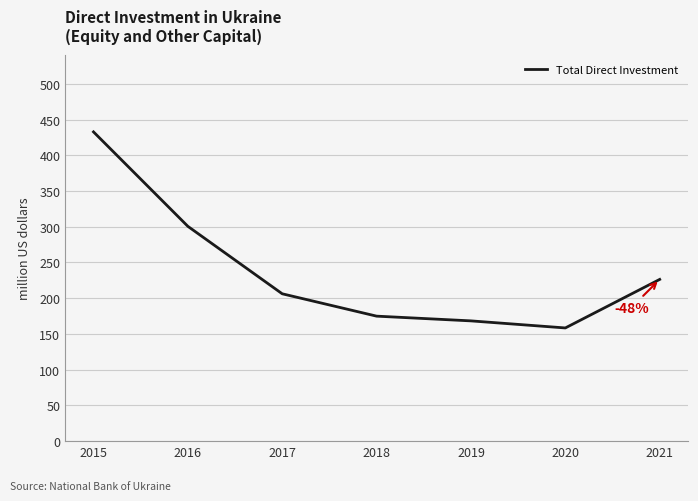

Which category has the lowest value across all series?

2020